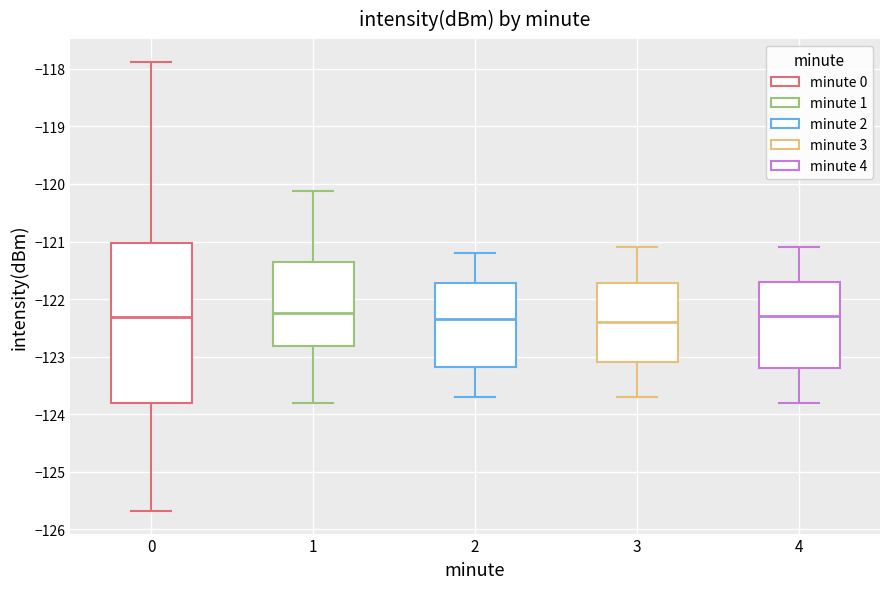

Where does the median line of the box at x = 0 sit on the y-axis? The values are not printed on the chart, so give them approximately, as read against the axis.

-122.3